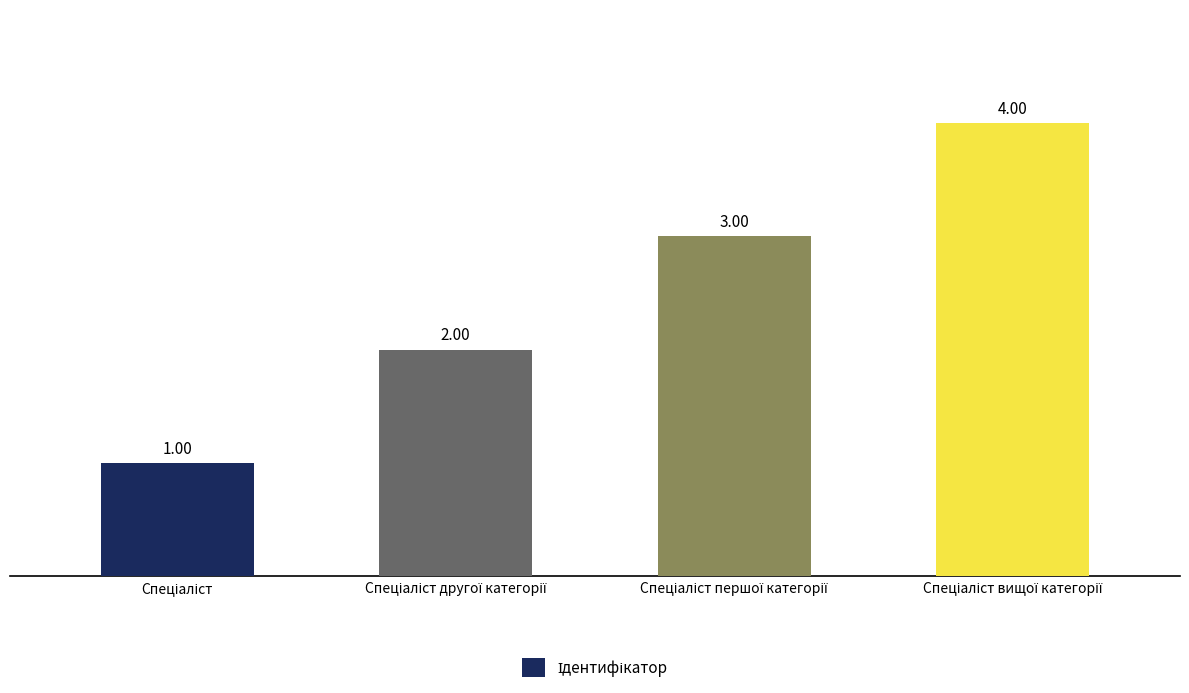

What is the label of the 4th bar from the right?

Спеціаліст